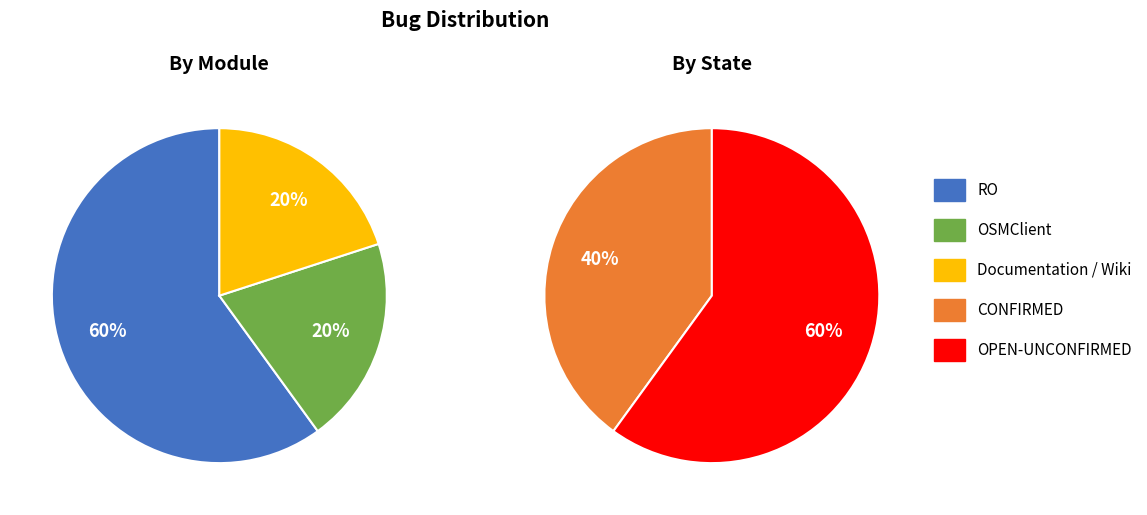

Do OSMClient and RO together represent more than half of the pie?

Yes